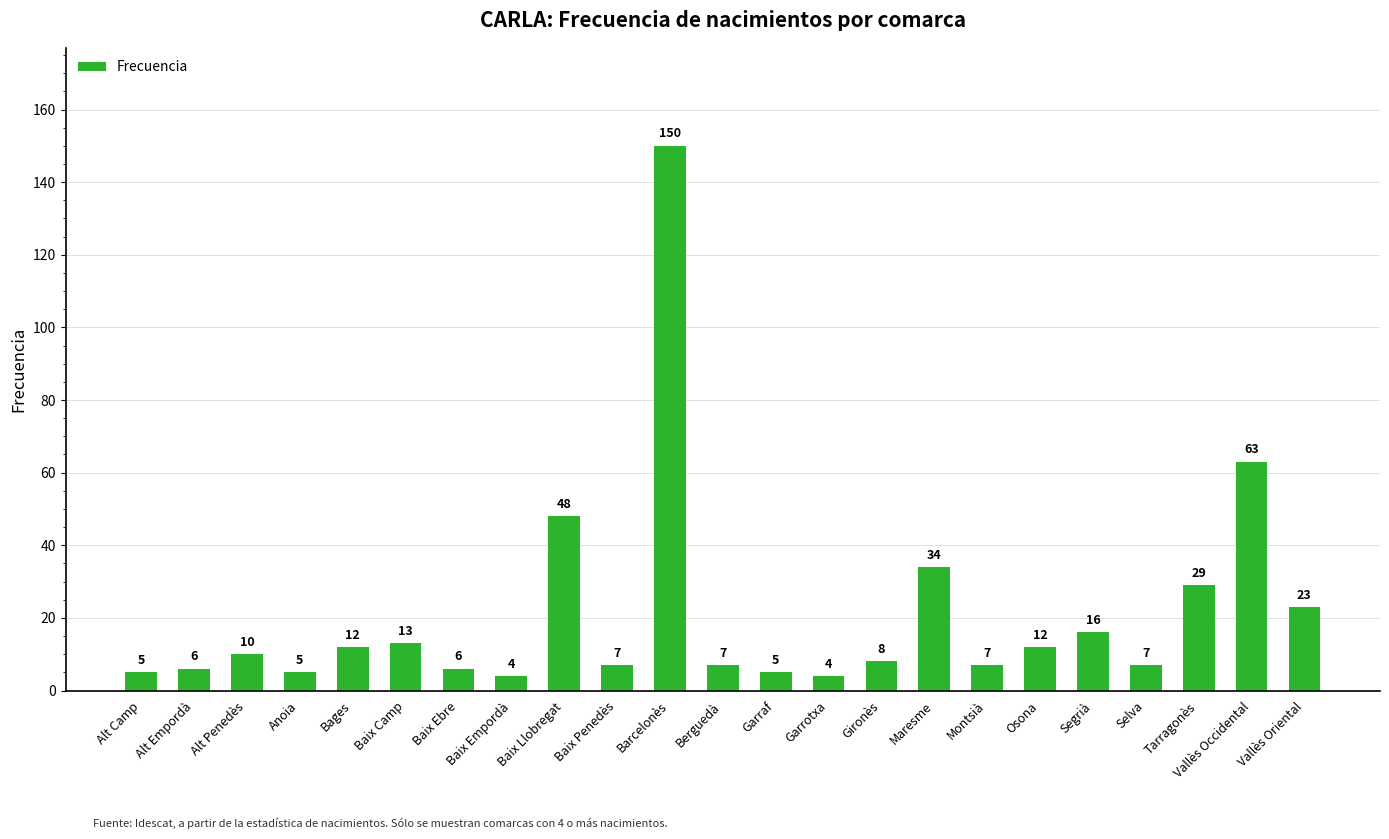

What is the sum of all values?

481